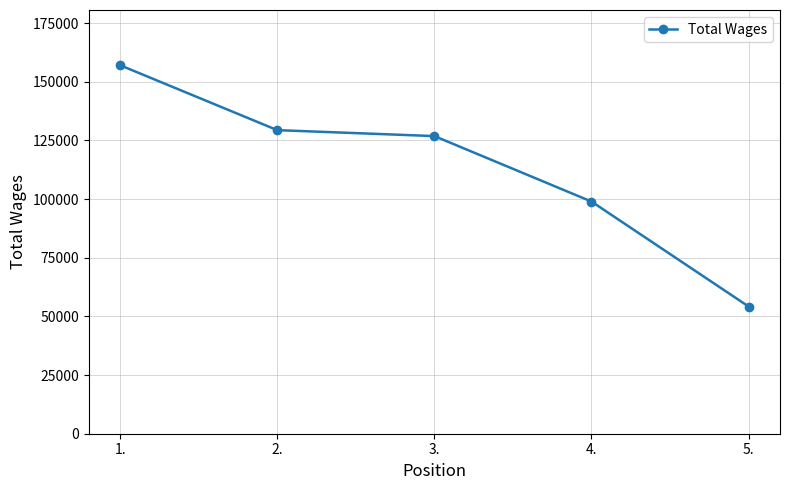

What is the average value?

113299